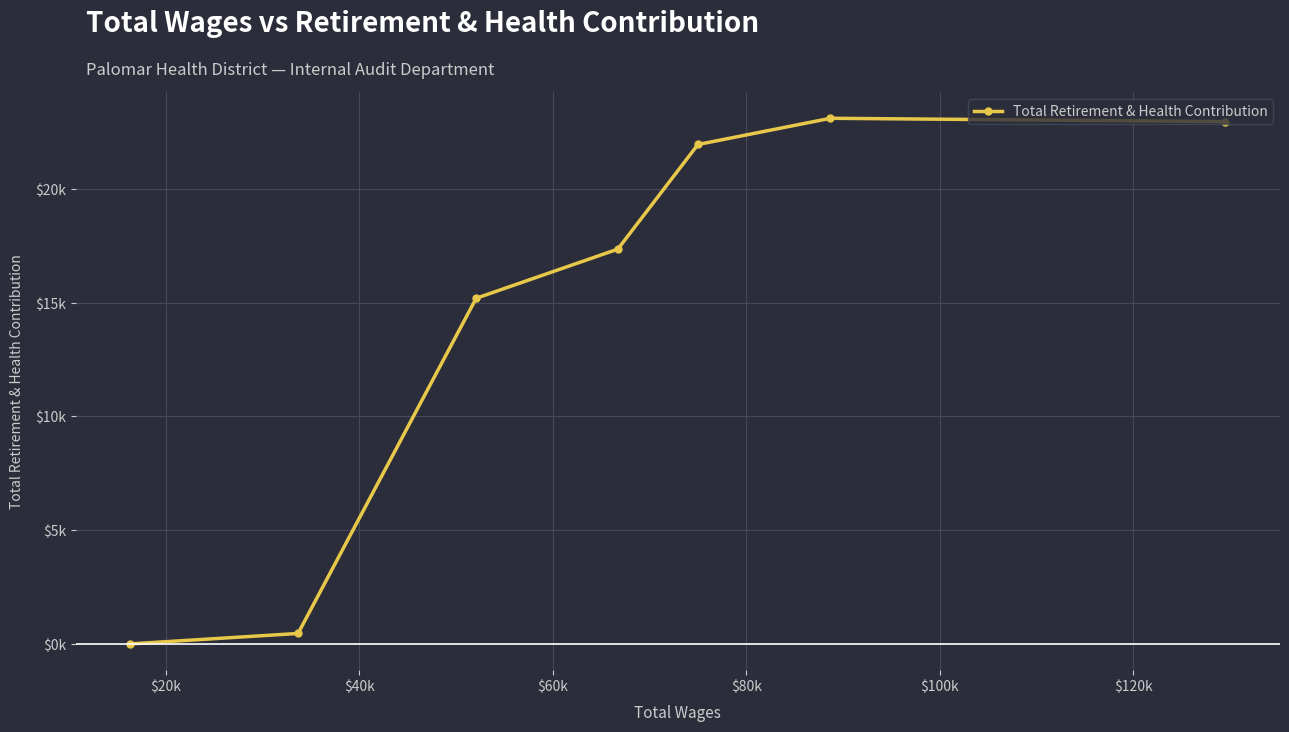

How many interior local peaks (higher than both neighbors) does the data have?

1